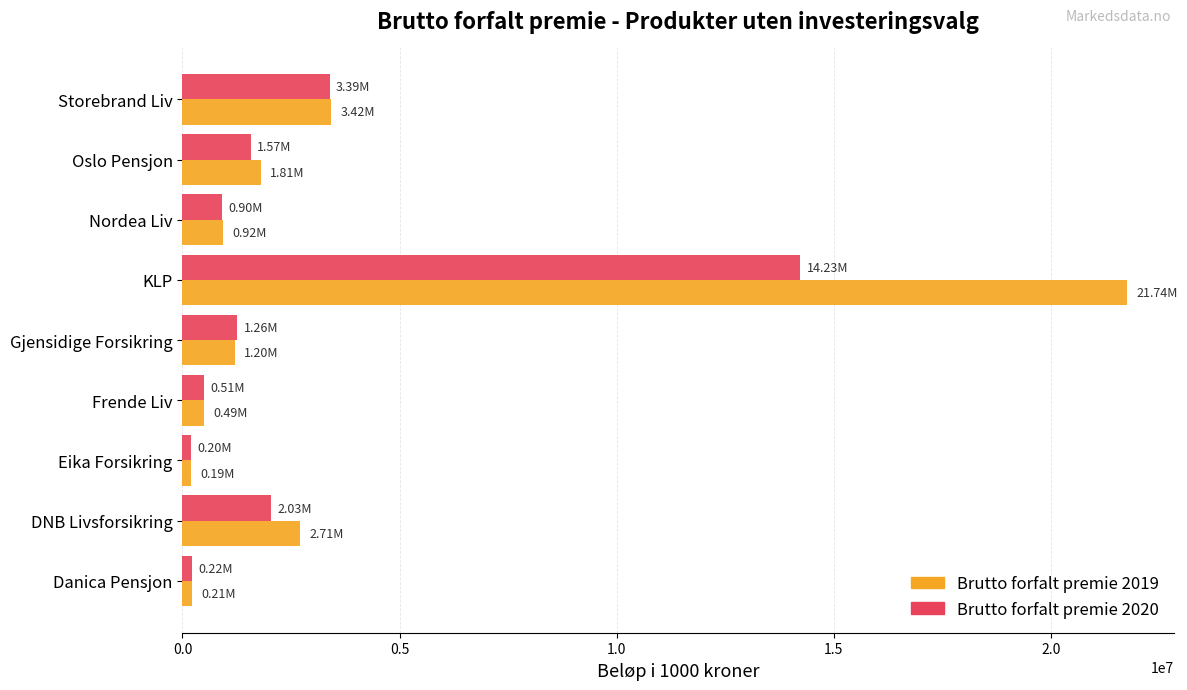

What is the total value across all series at KLP?

35969840.8